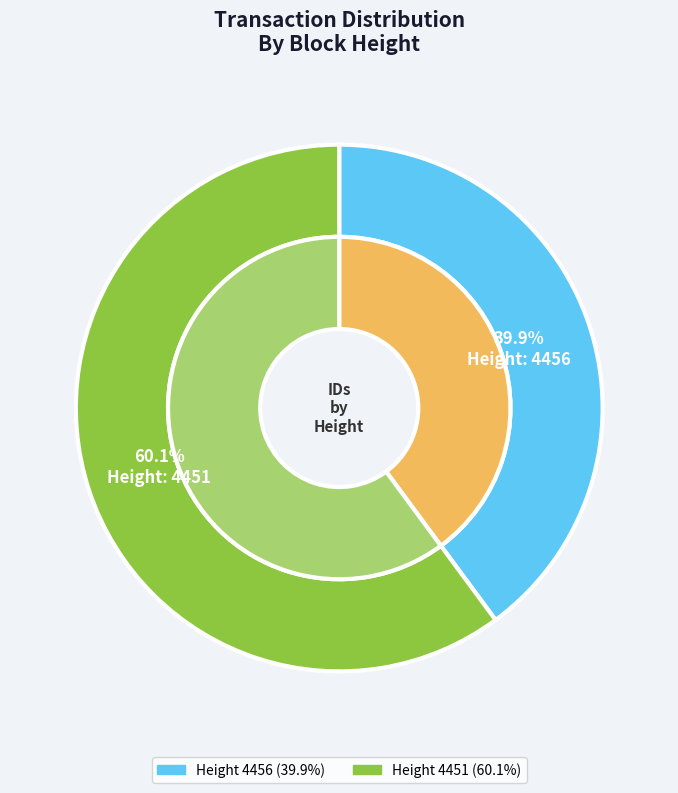

Which category has the smallest portion of the pie?

4456